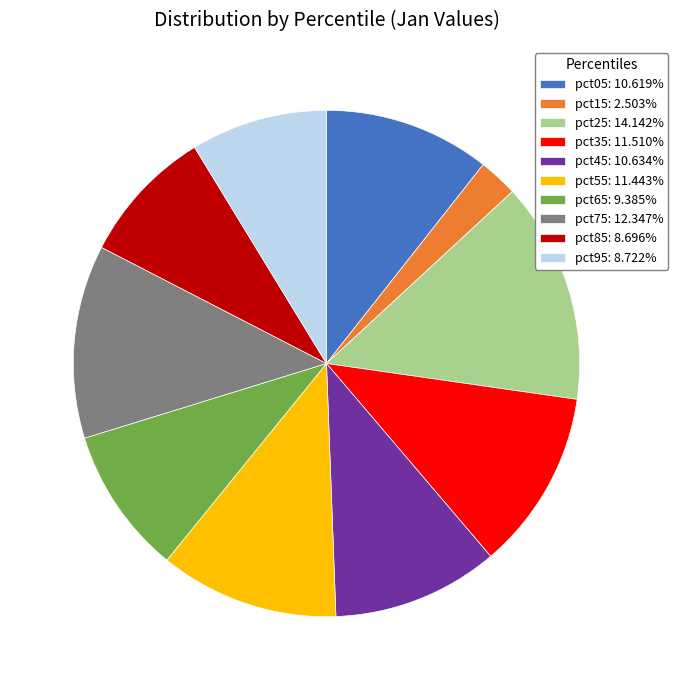

Does pct65: 9.385% represent more than half of the total?

No